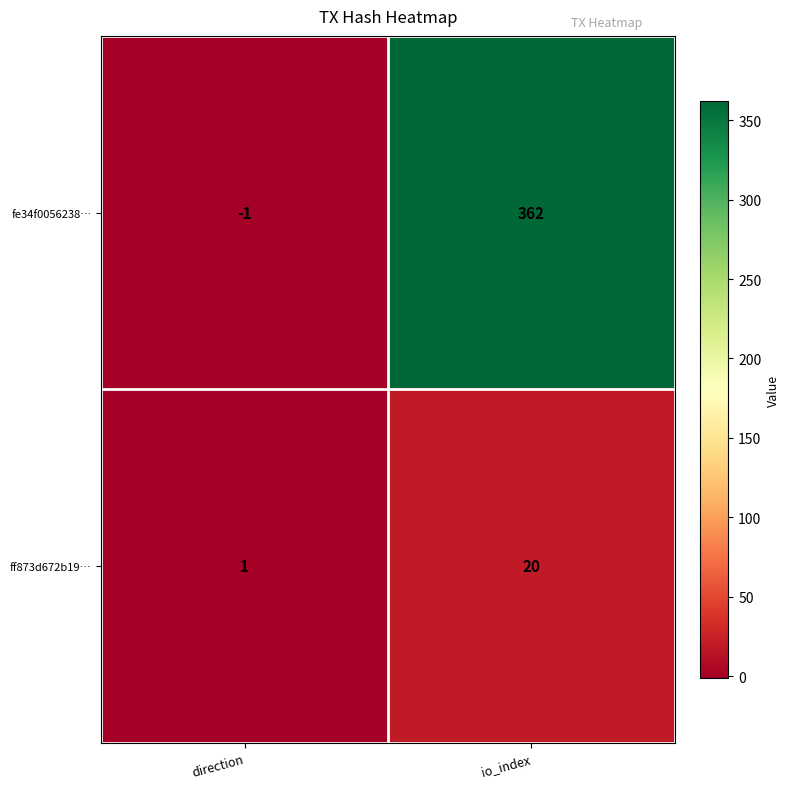

Is it true that fe34f0056238… equals 362 at io_index?

True